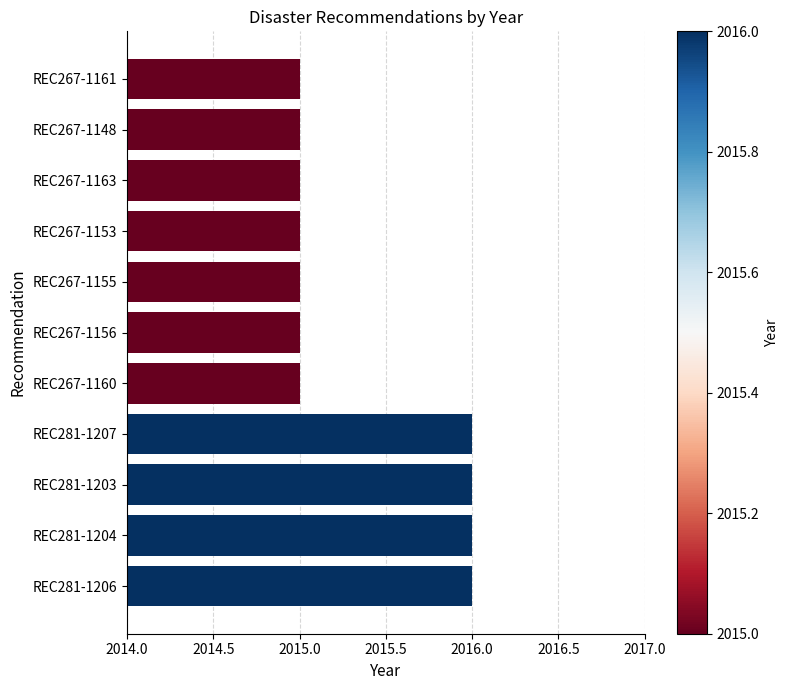

Reading top to bottom, list all the values displayed in this chart.

2015	2015	2015	2015	2015	2015	2015	2016	2016	2016	2016